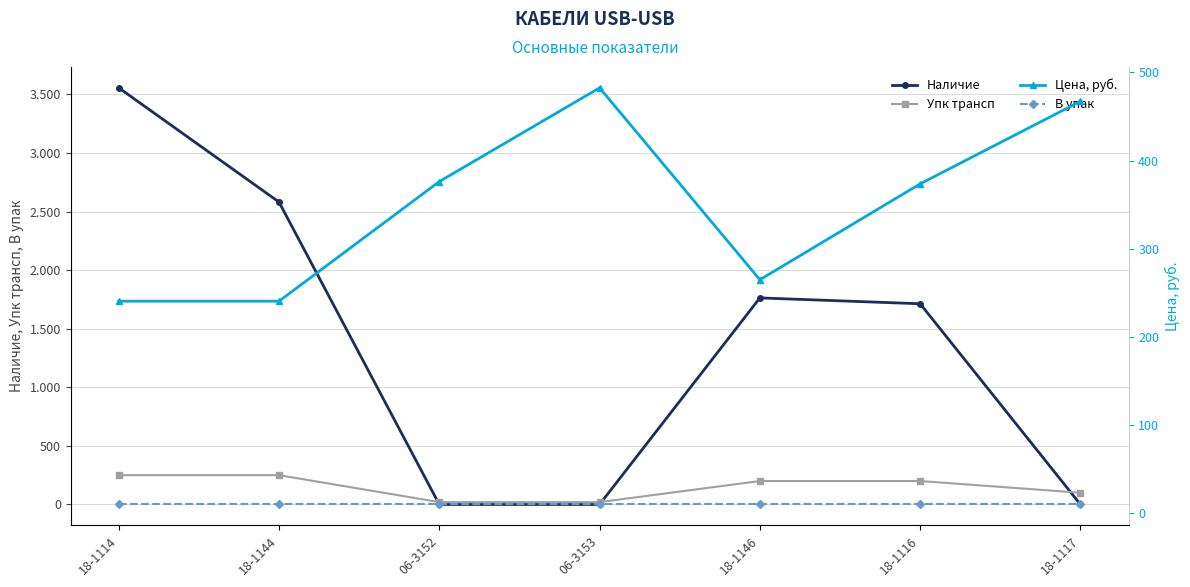

How many interior local peaks does the Цена, руб. series have?

1